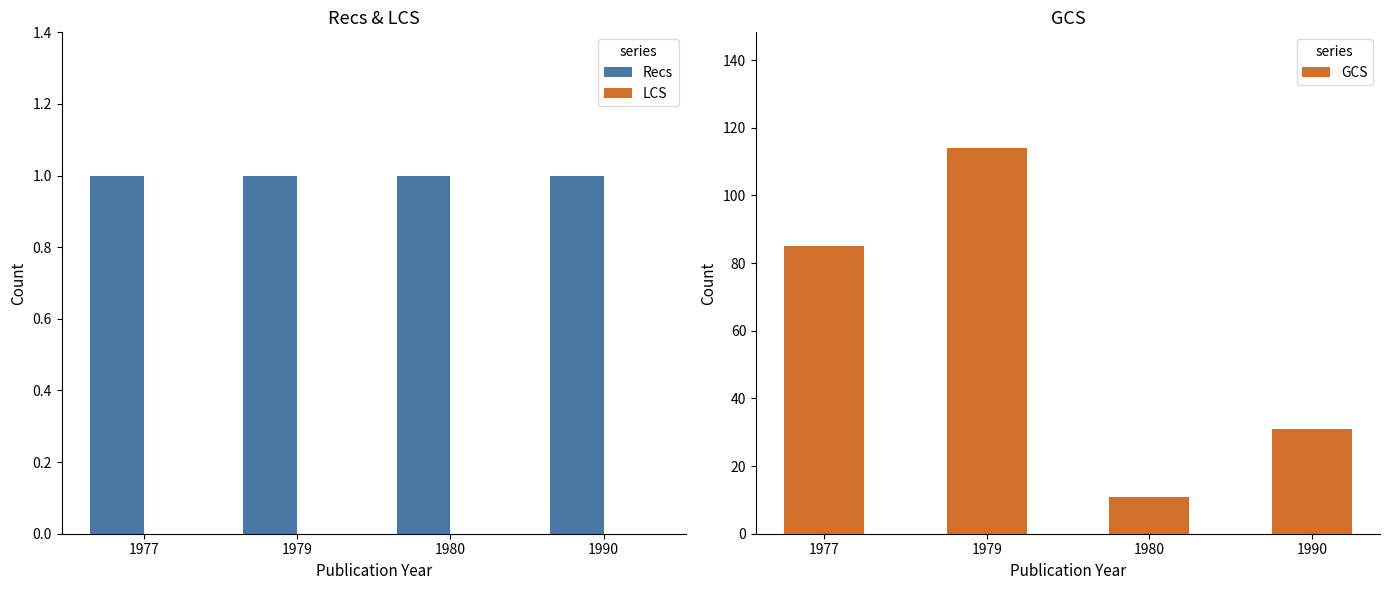

Rank the series at 1990 from lowest to highest value.

LCS, Recs, GCS